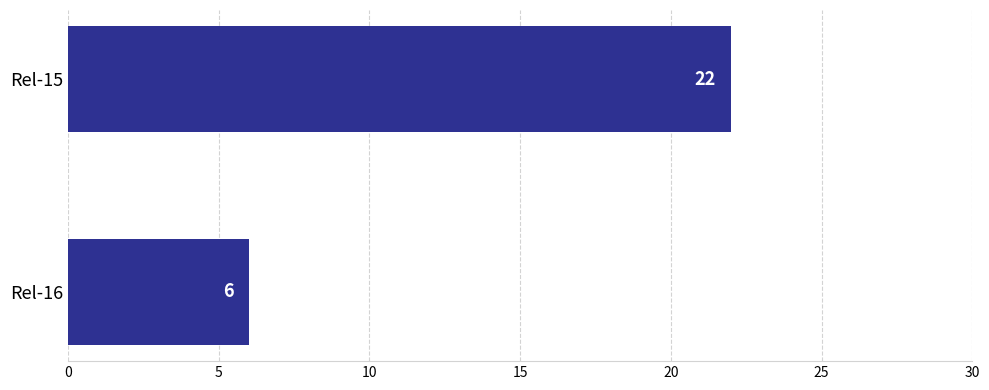

What is the sum of the values at Rel-15 and Rel-16?

28